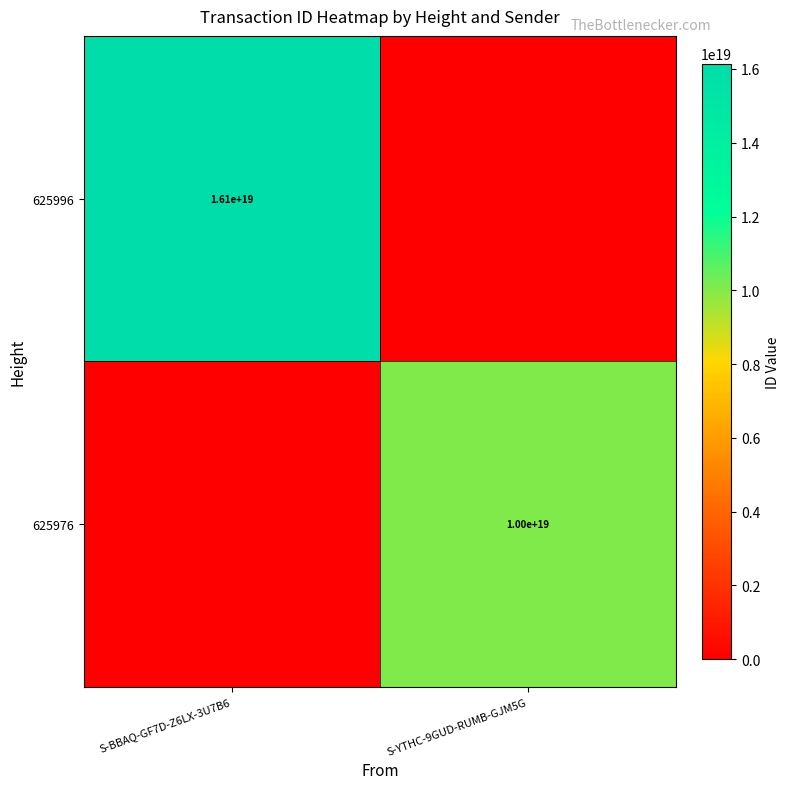

Which label corresponds to the smallest value in the chart?

S-YTHC-9GUD-RUMB-GJM5G